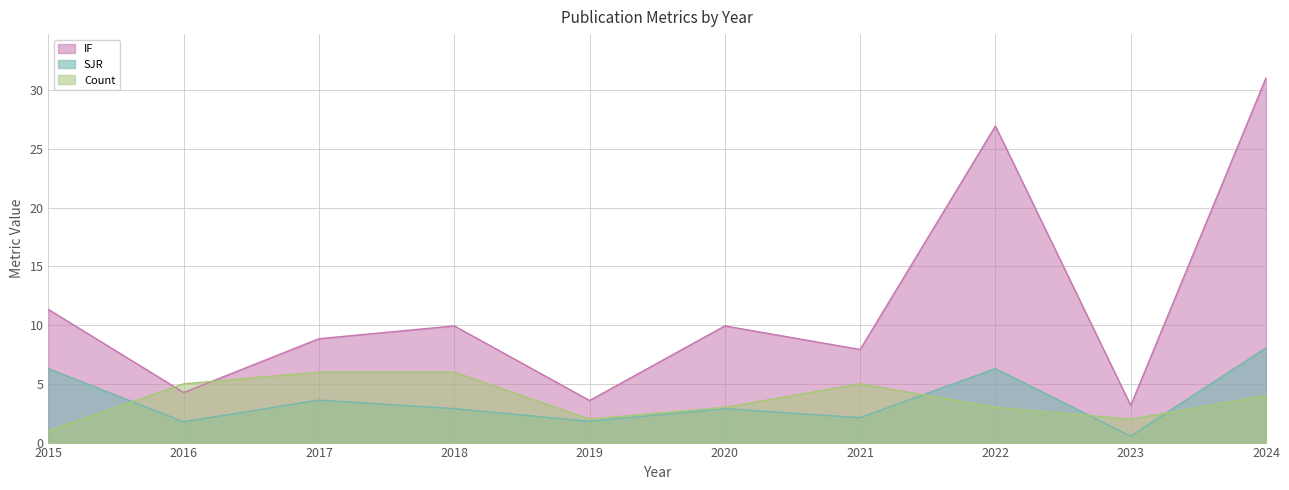

How many data points in SJR are above 2?

7